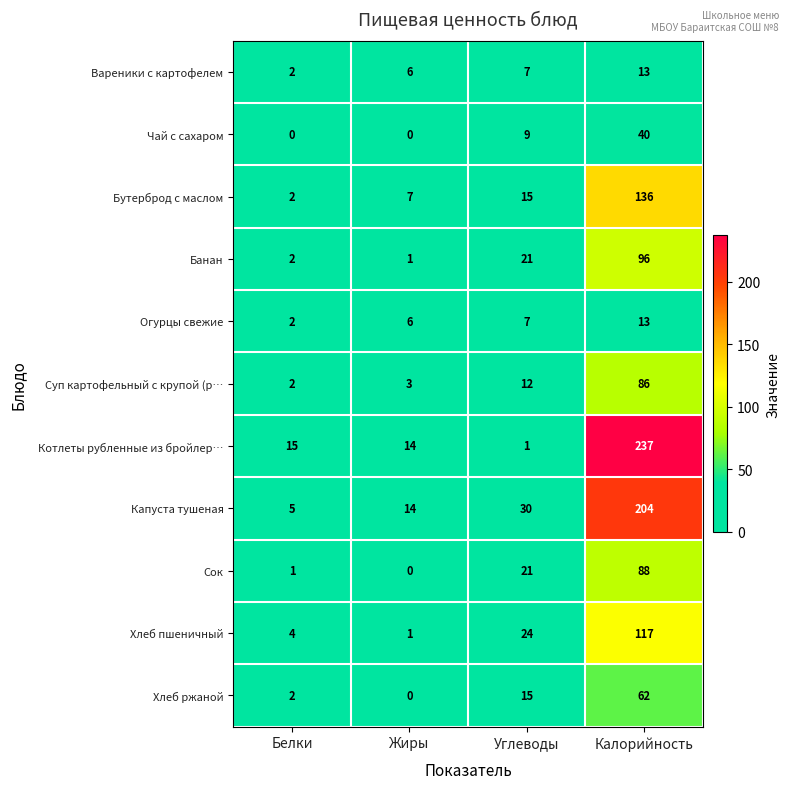

Which series has the widest spread of values?

Котлеты рубленные из бройлер…